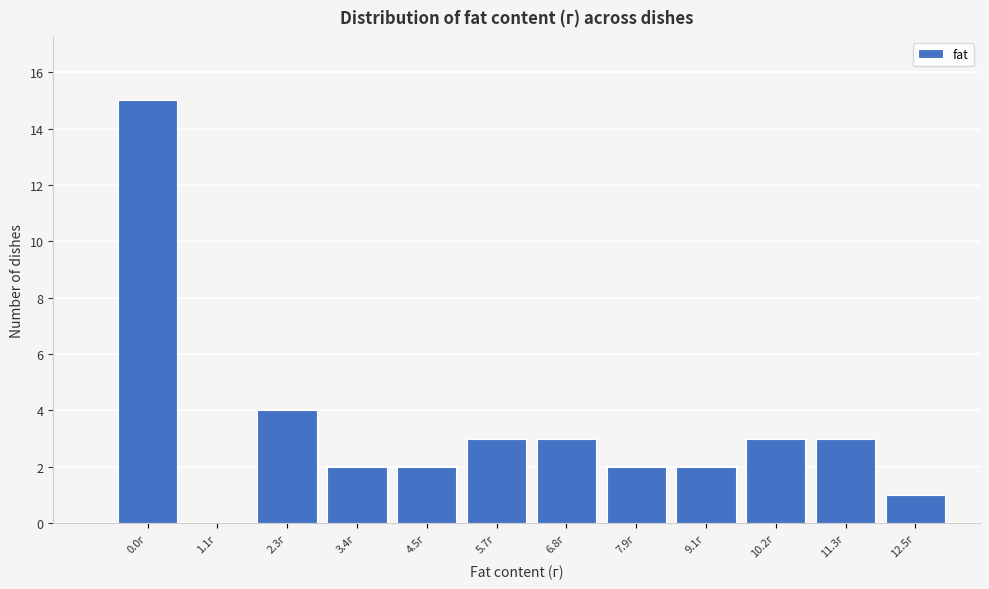

Reading left to right, what are all the values shown in this chart?

0.0г=15	1.1г=0	2.3г=4	3.4г=2	4.5г=2	5.7г=3	6.8г=3	7.9г=2	9.1г=2	10.2г=3	11.3г=3	12.5г=1